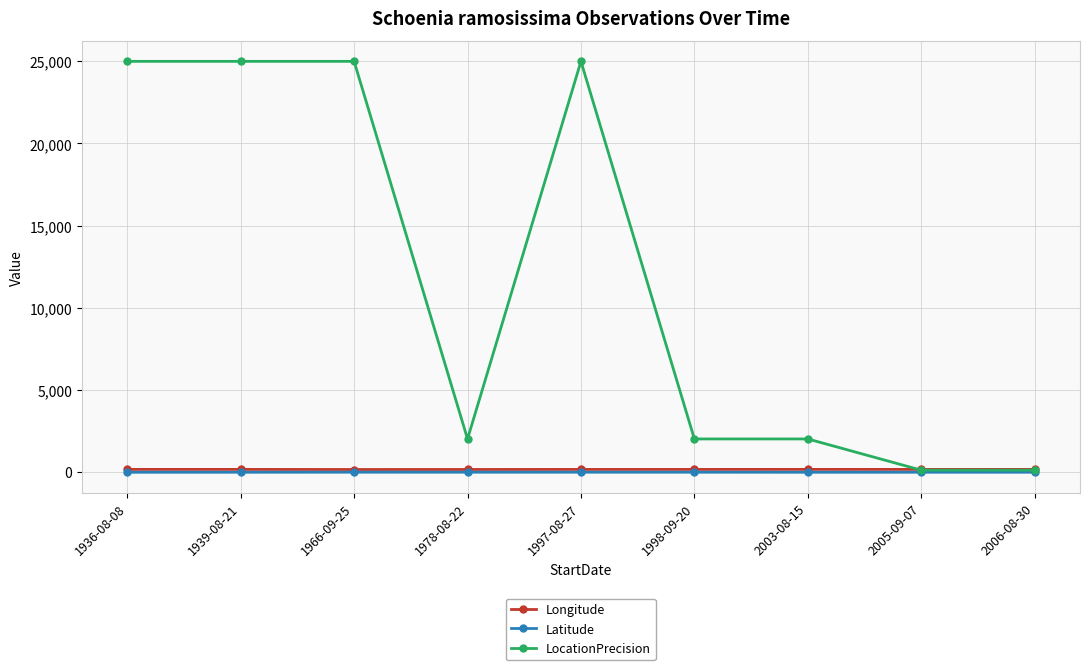

At how many categories does at least one series exceed 1039?

7